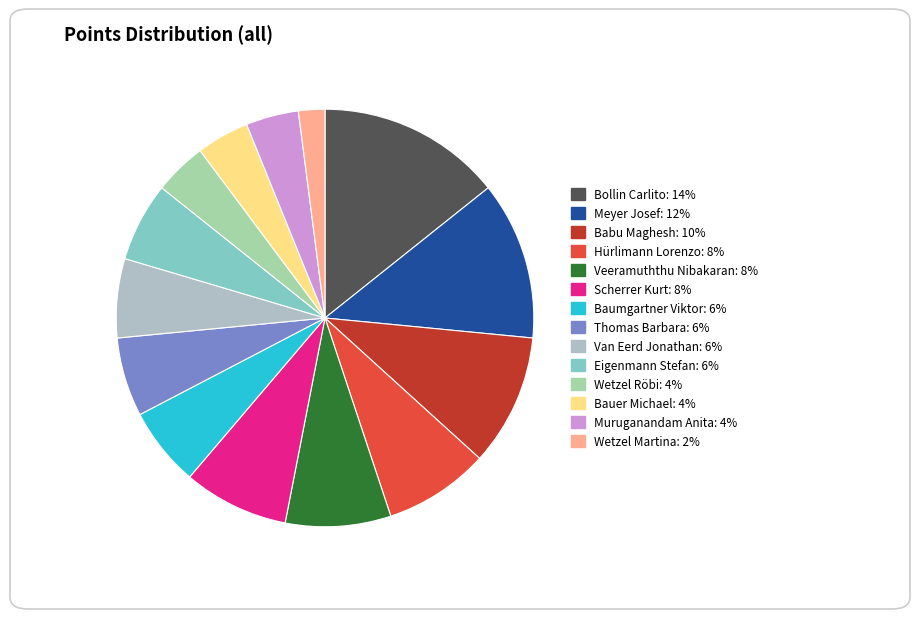

Count the number of slices in the pie.

14